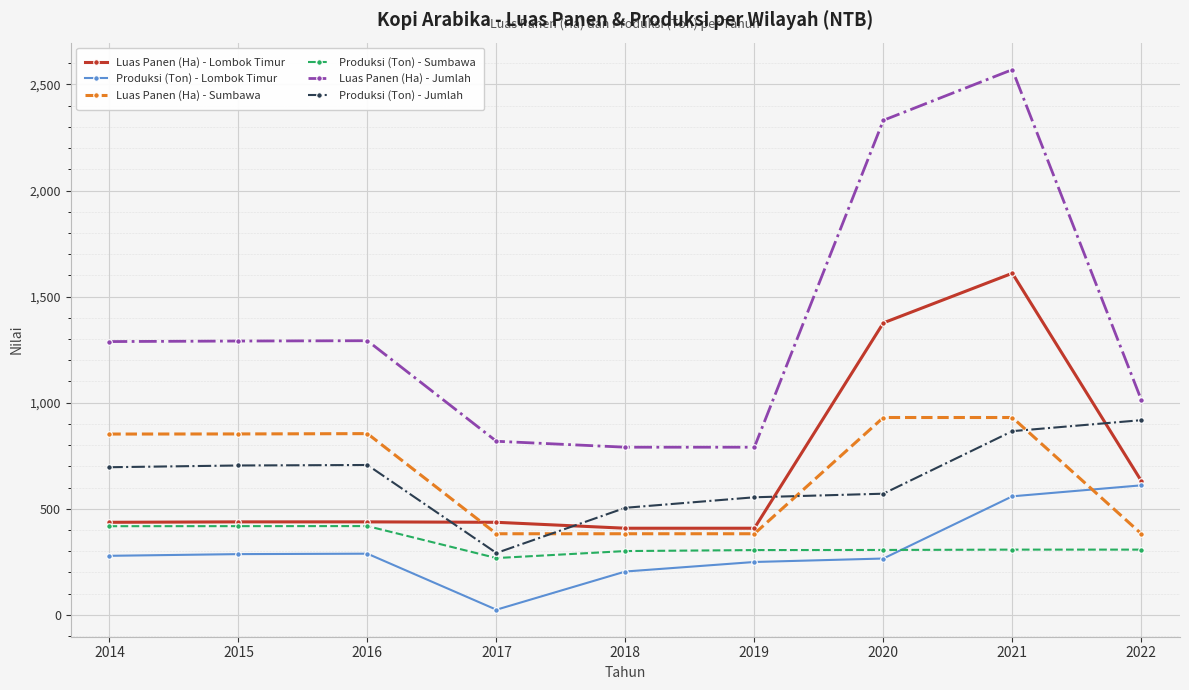

True or false: Produksi (Ton) - Jumlah and Luas Panen (Ha) - Jumlah intersect in this chart.

False